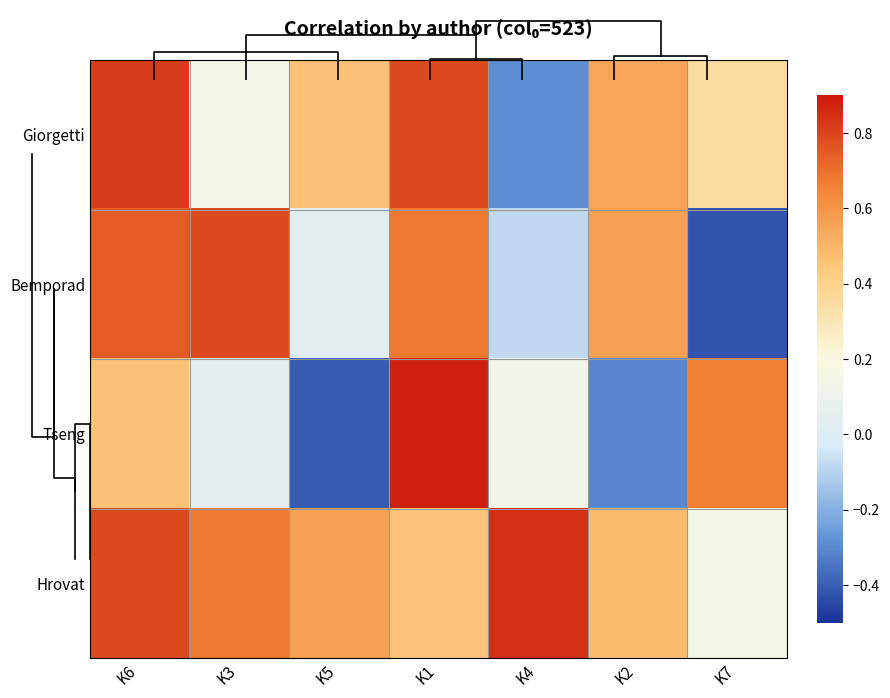

True or false: Giorgetti has a value of 0.4 at K7.

True